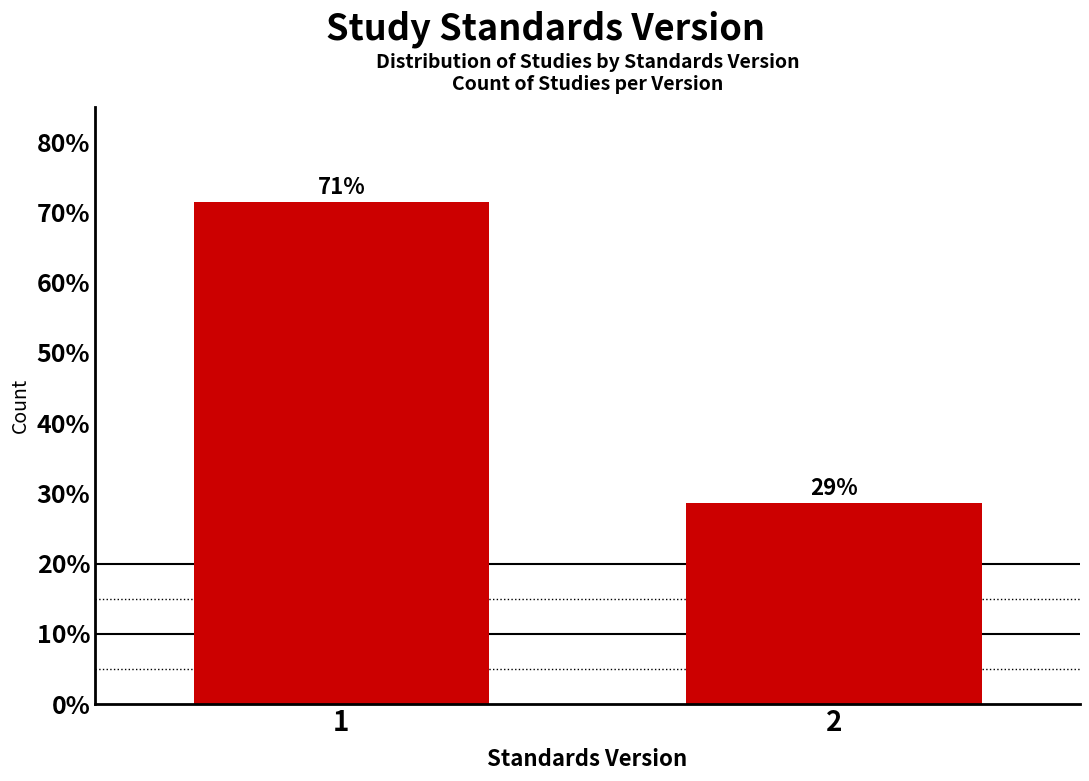

How many bars are there in total?

2